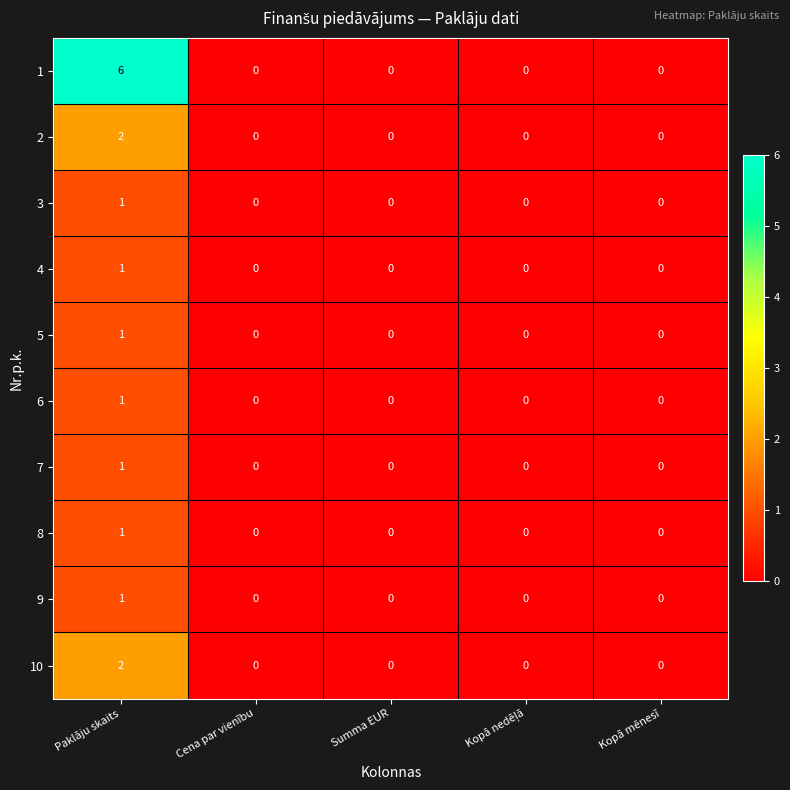

What is the difference between the highest and lowest values at Paklāju skaits?

5